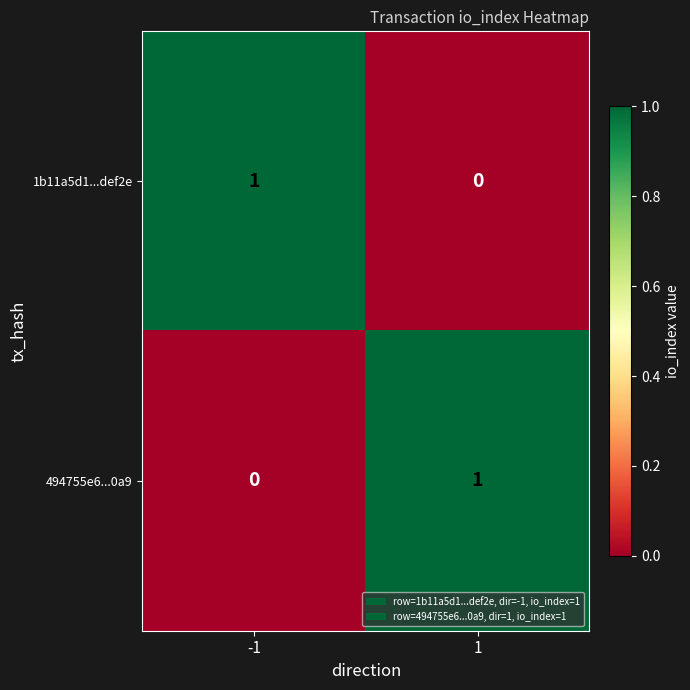

What is the spread (max minus min) of values at 1?

1